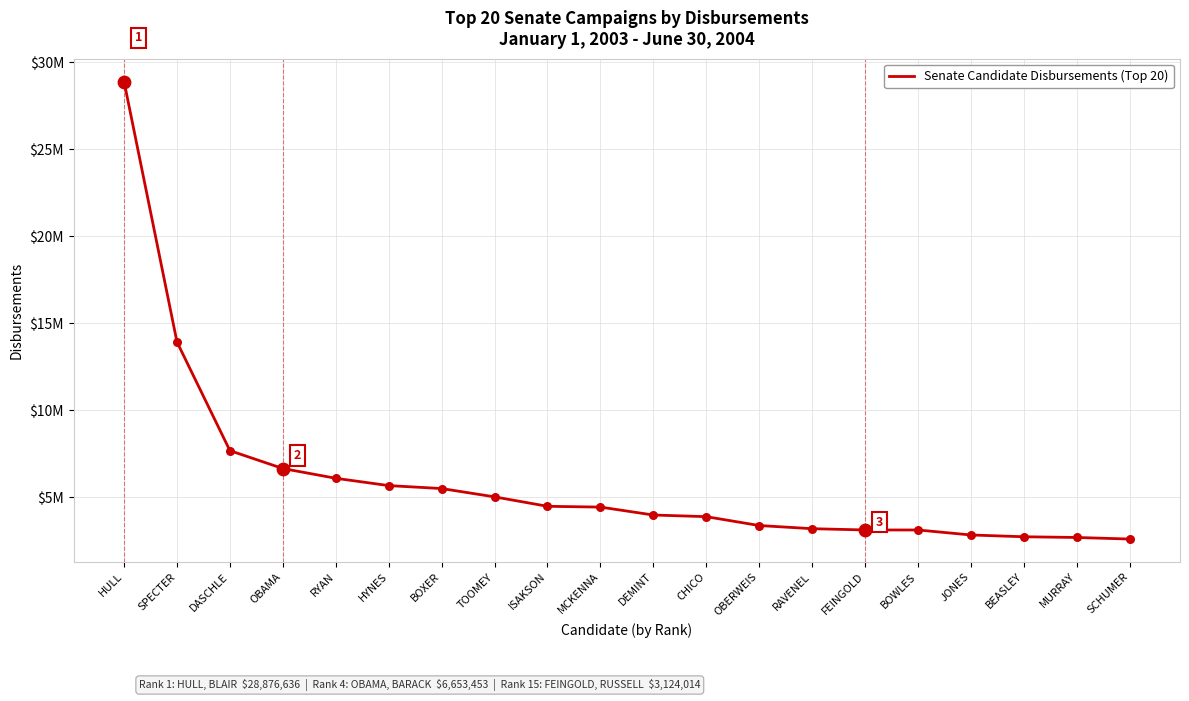

Between MURRAY and OBAMA, which is larger?

OBAMA